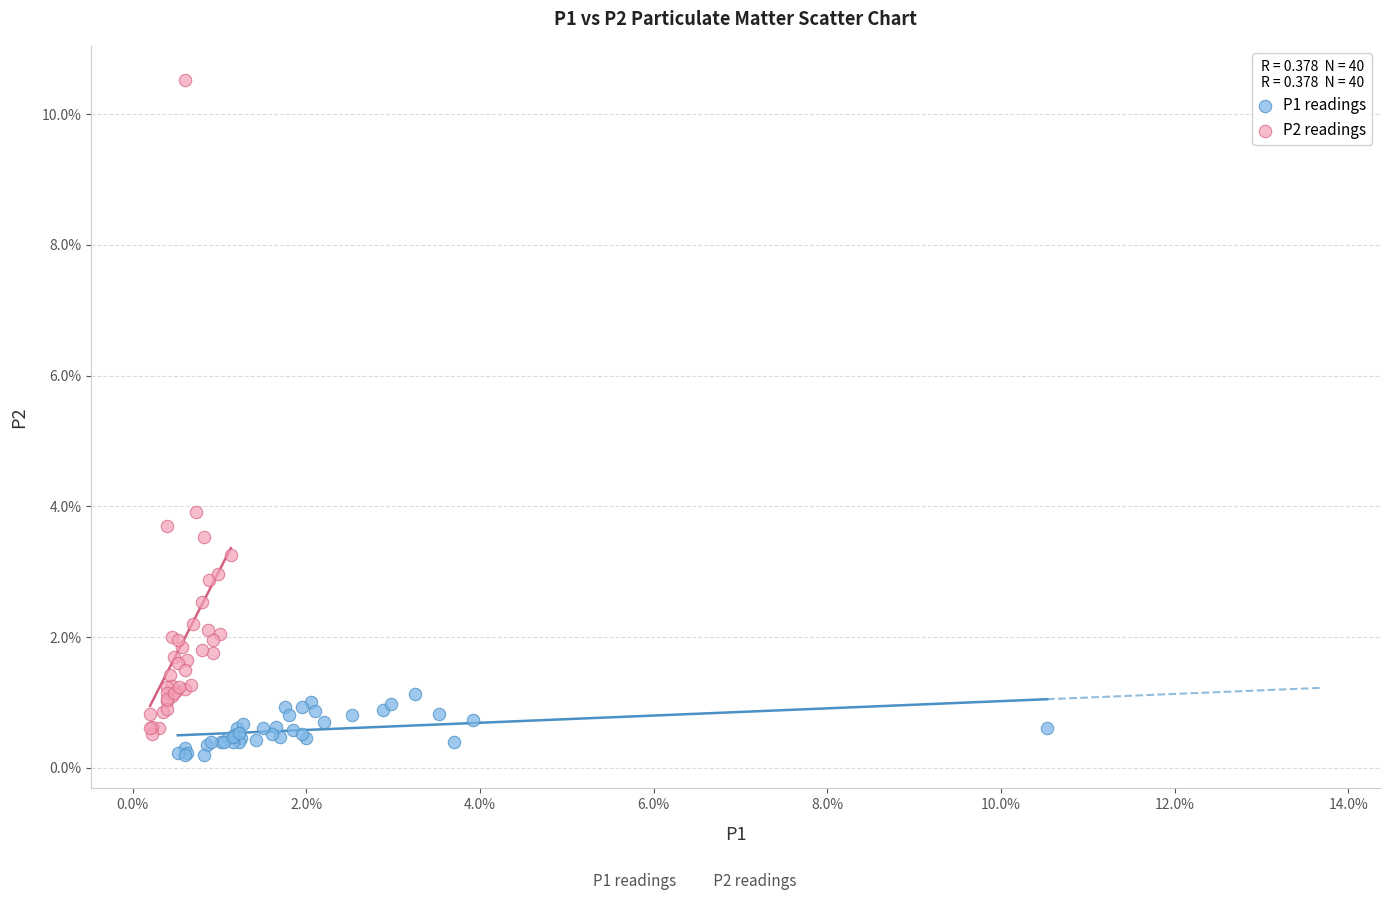

Which series contains the lowest Y value?

P1 readings